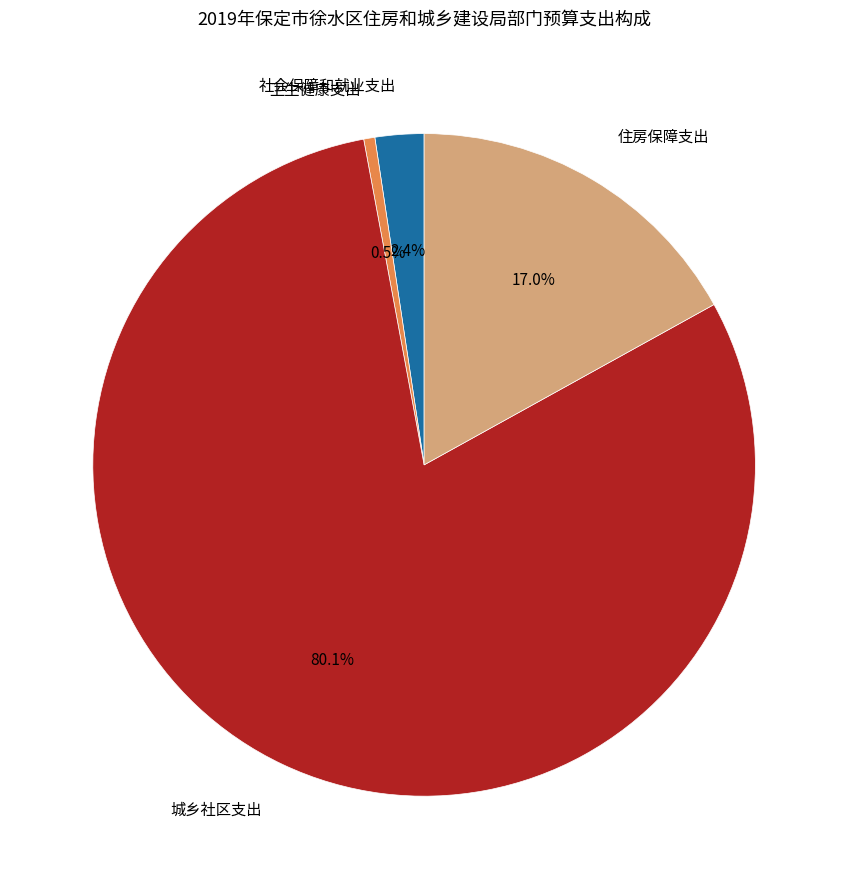

Does any single category account for the majority?

Yes